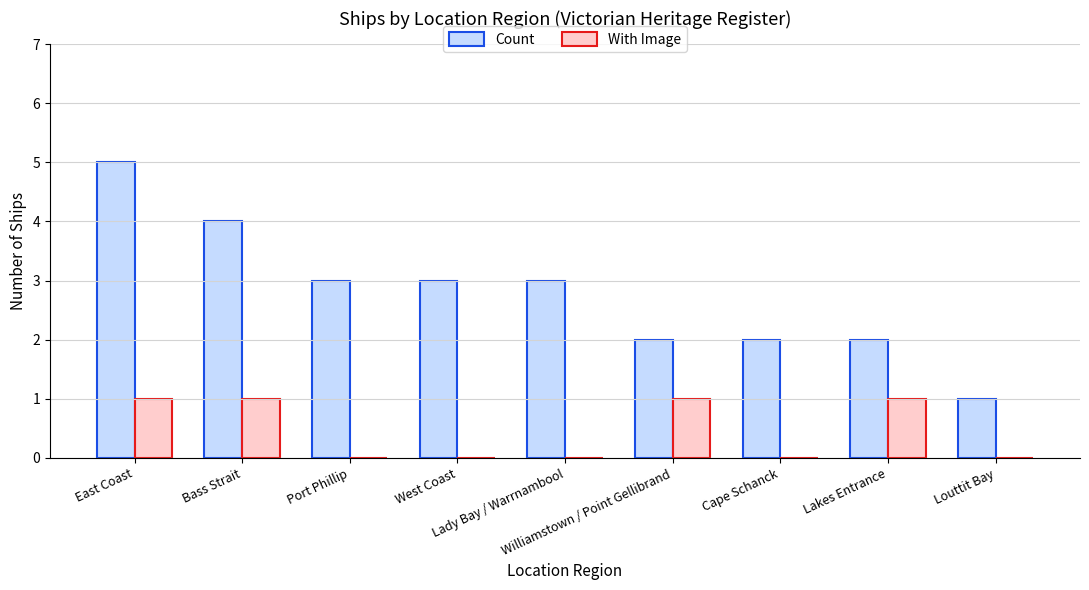

What is the difference between the With Image values at Port Phillip and Lakes Entrance?

1